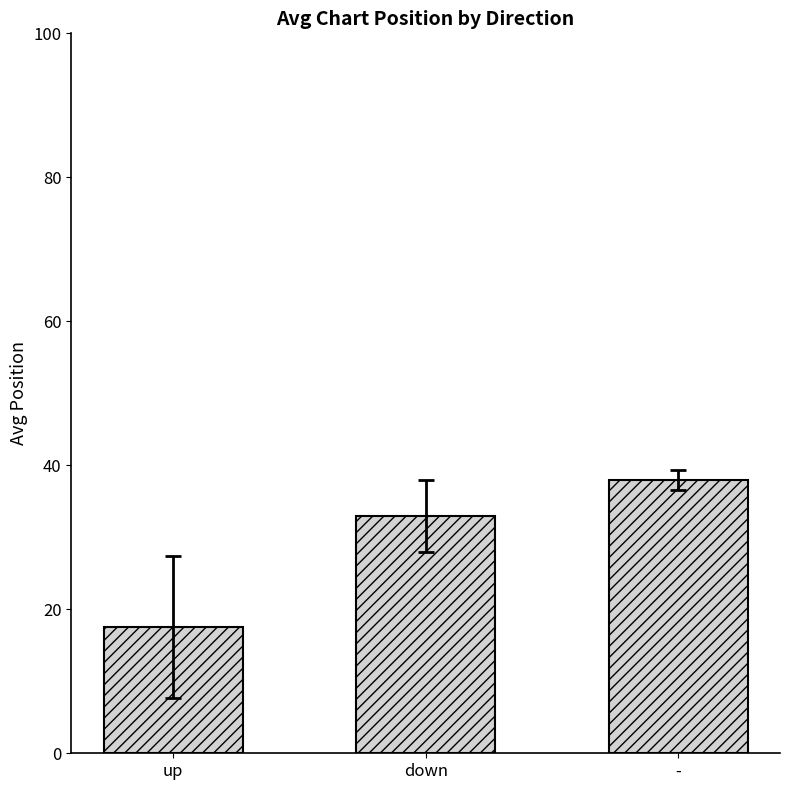

Reading left to right, extract all data points from this chart.

17.6	33.0	38.0